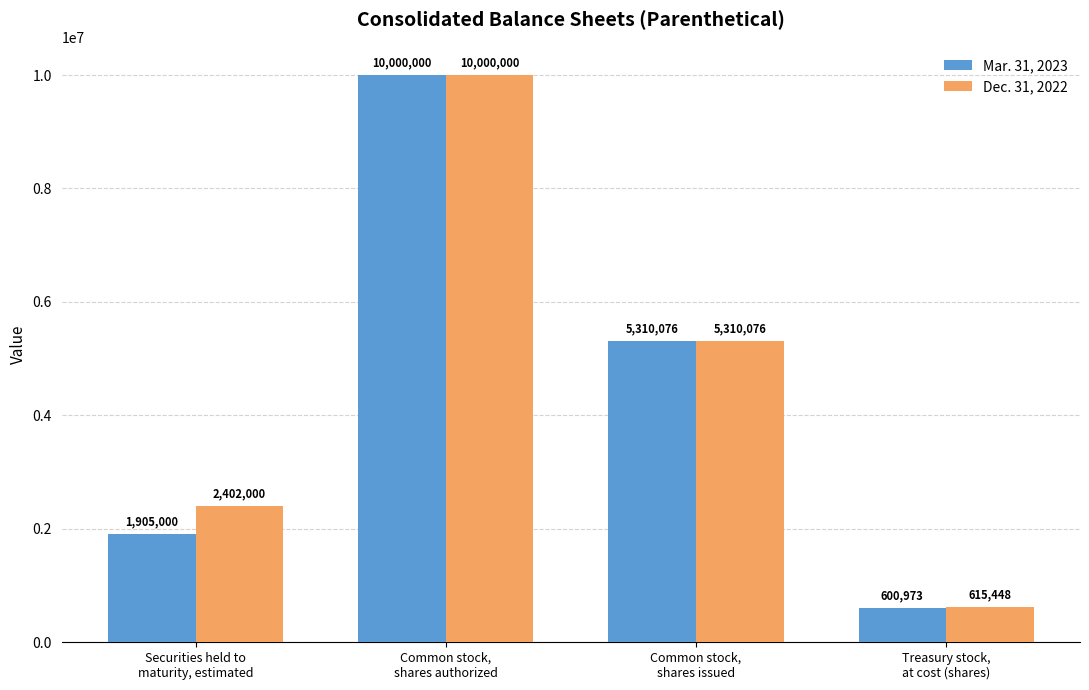

The Dec. 31, 2022 series shows 1220433 at Securities held to
maturity, estimated. True or false?

False